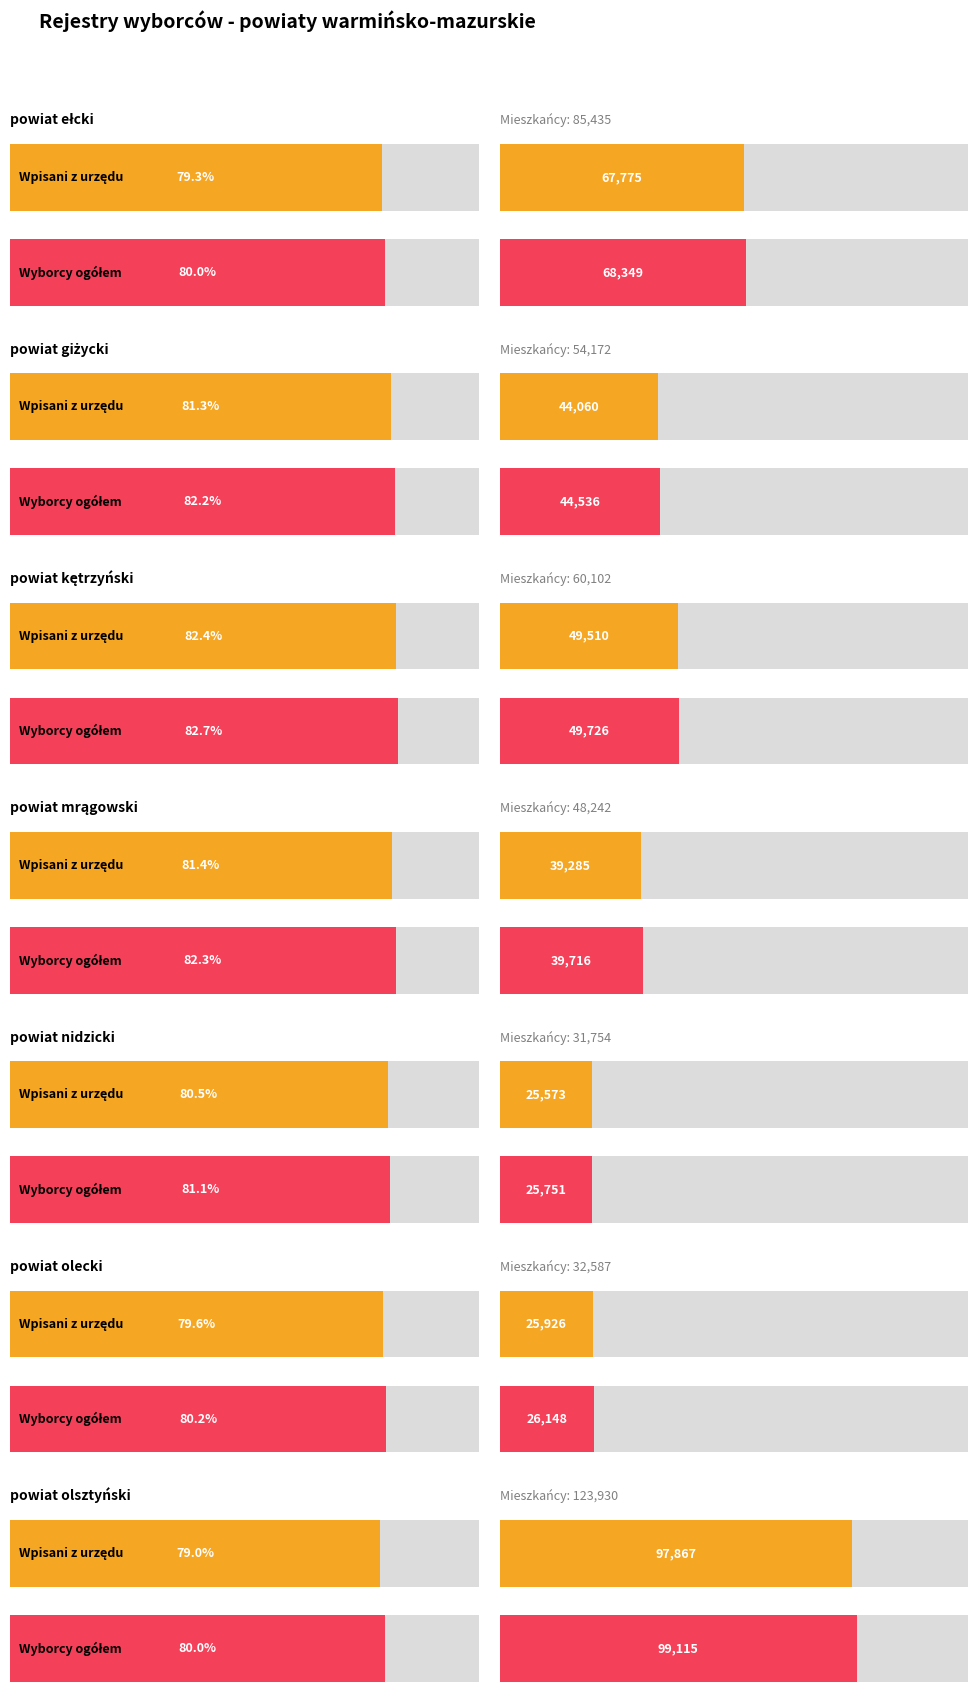

What is the label of the 5th bar from the left?

powiat nidzicki